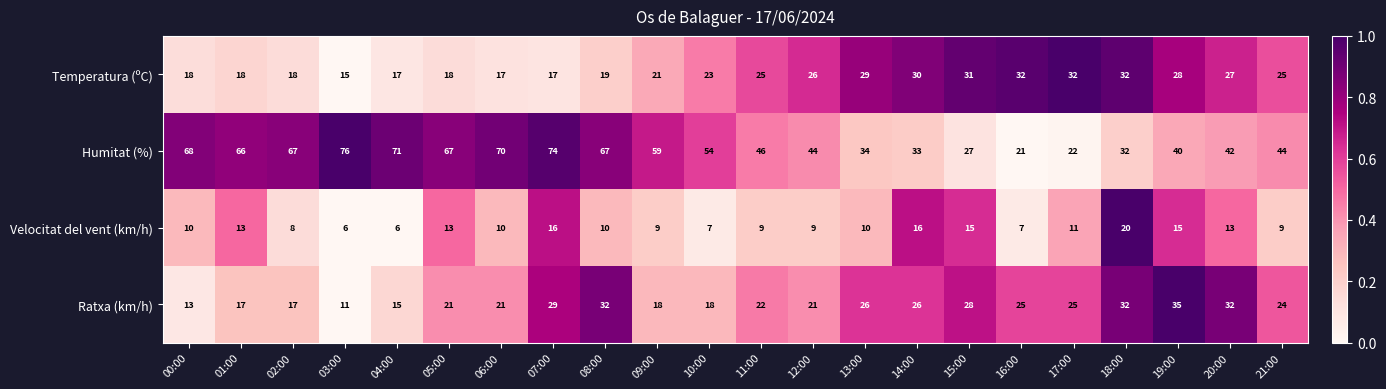

What is the minimum value shown in the chart?

6